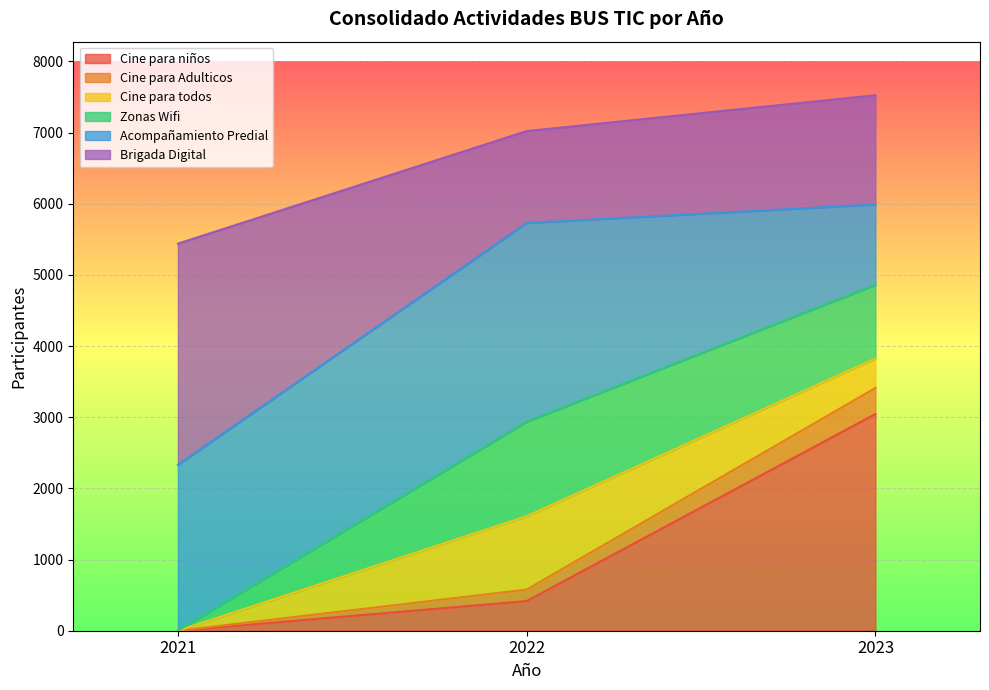

Count the number of categories in the chart.

3